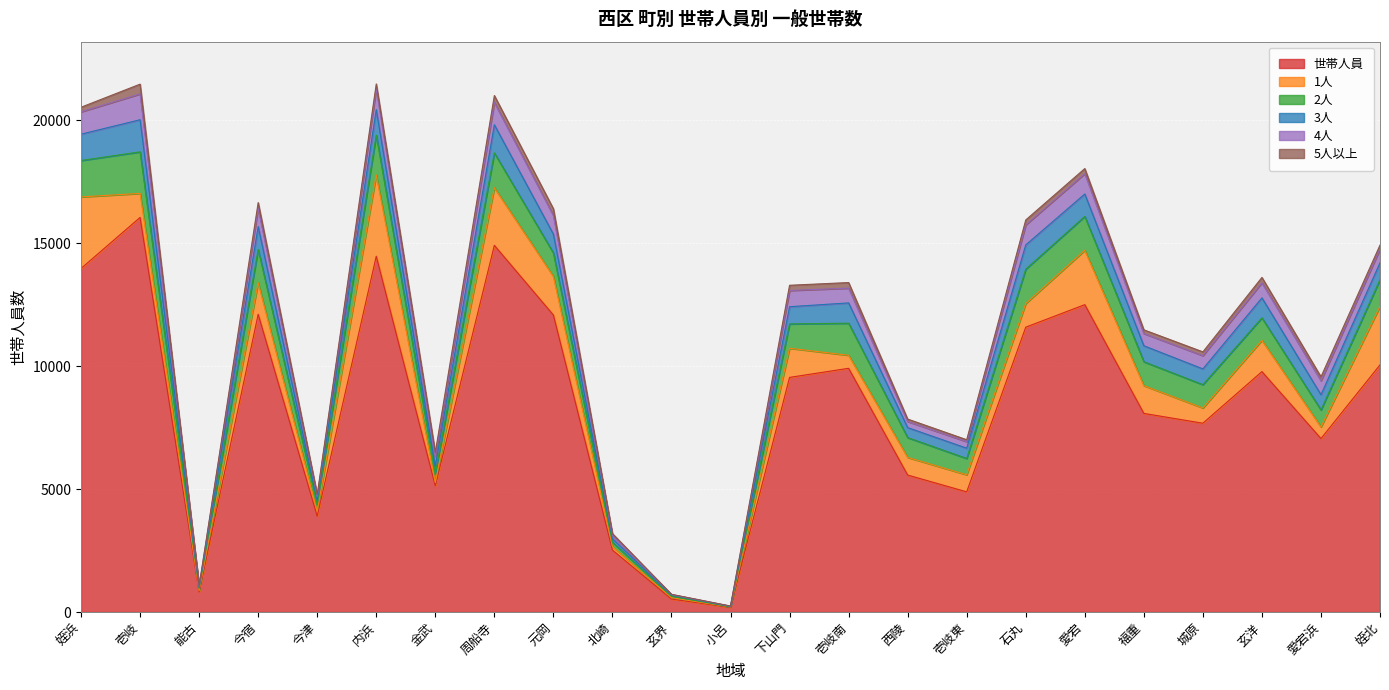

In 2人, how many points are higher than both neighbors (excluding endpoints)?

6